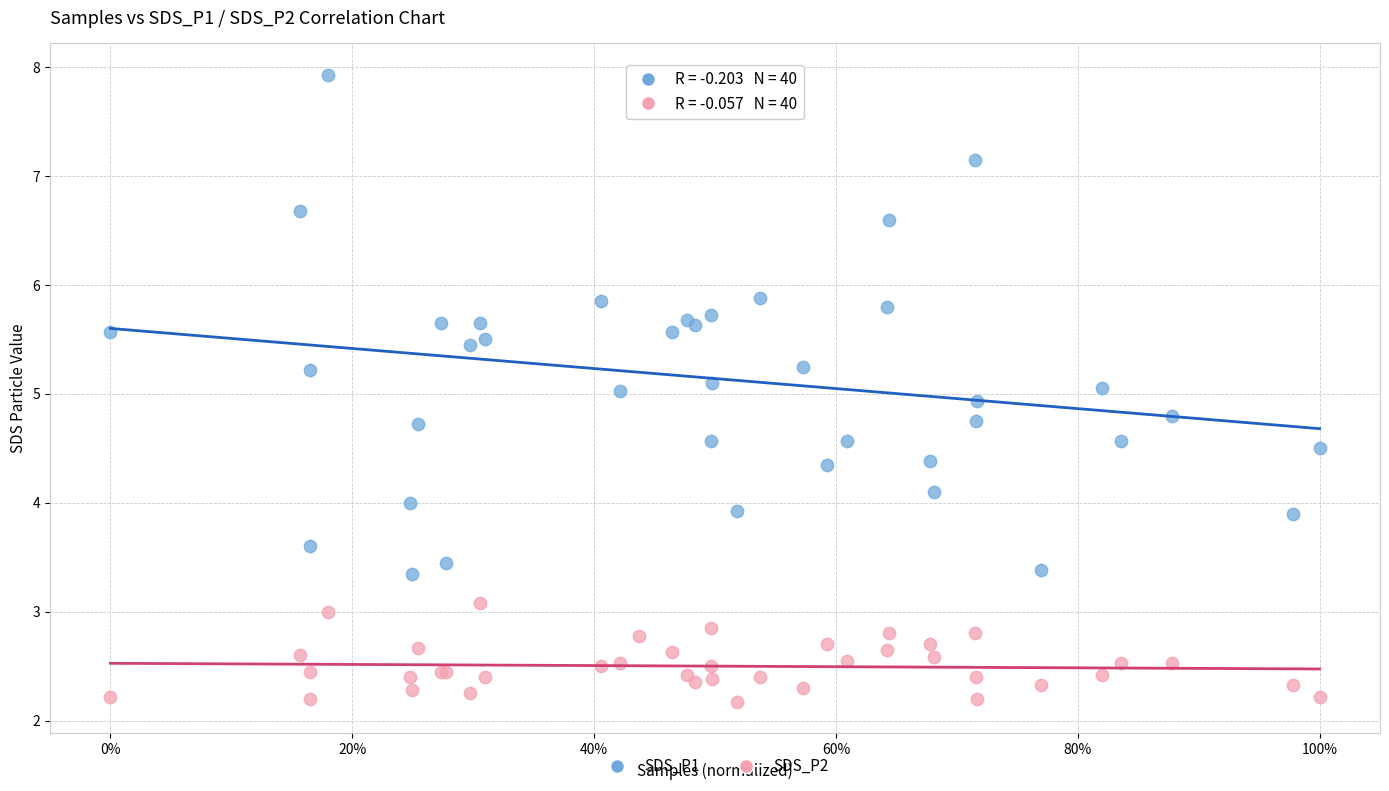

Which series reaches the maximum Y coordinate?

SDS_P1